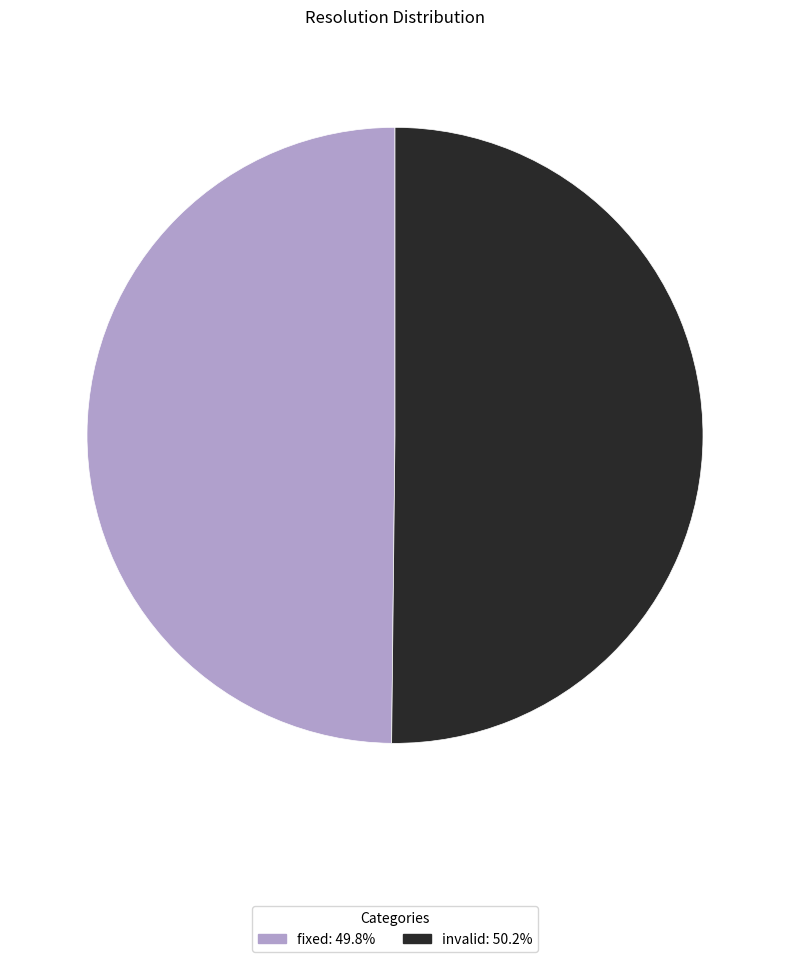

Count the number of slices in the pie.

2